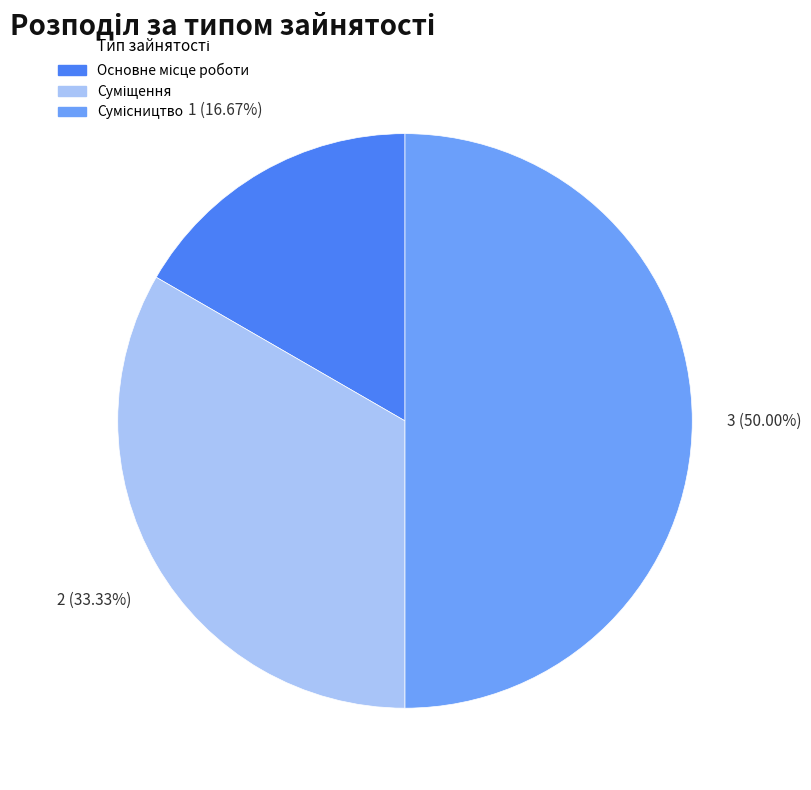

To the nearest percent, what percentage of the pie is Основне місце роботи?

17%